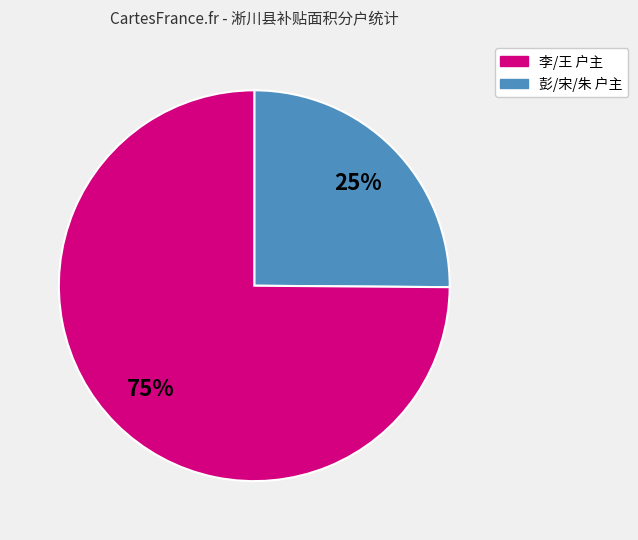

To the nearest percent, what is the difference between the largest and smallest slice percentages?

50%